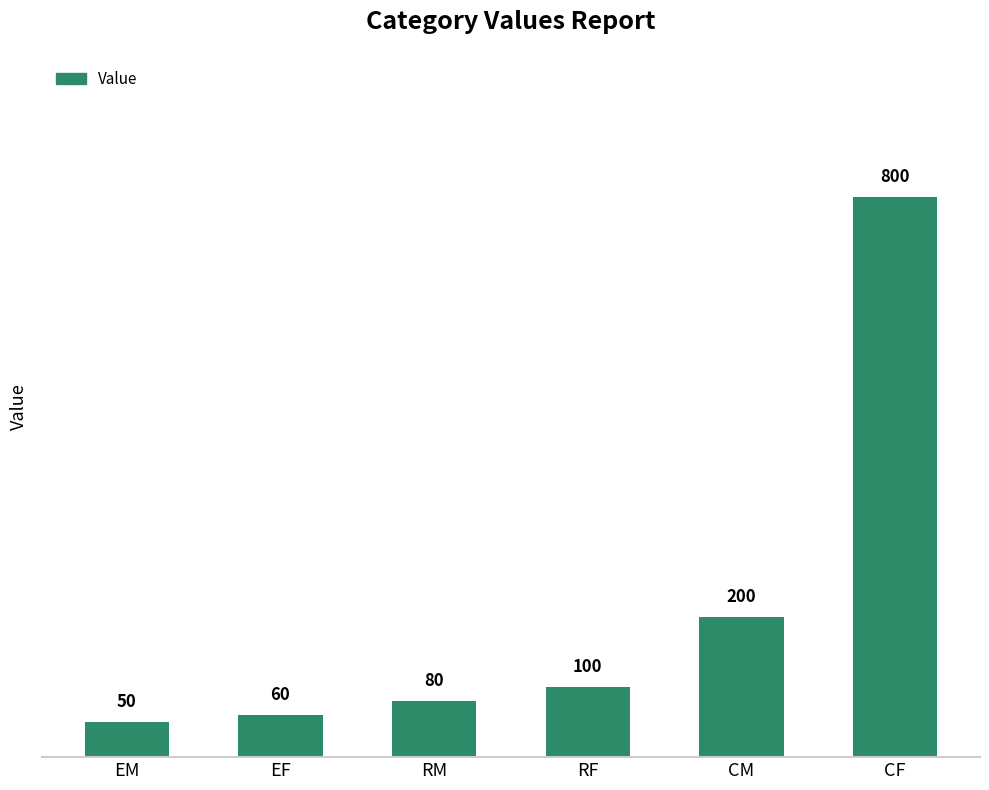

Rank the categories by value from highest to lowest.

CF, CM, RF, RM, EF, EM